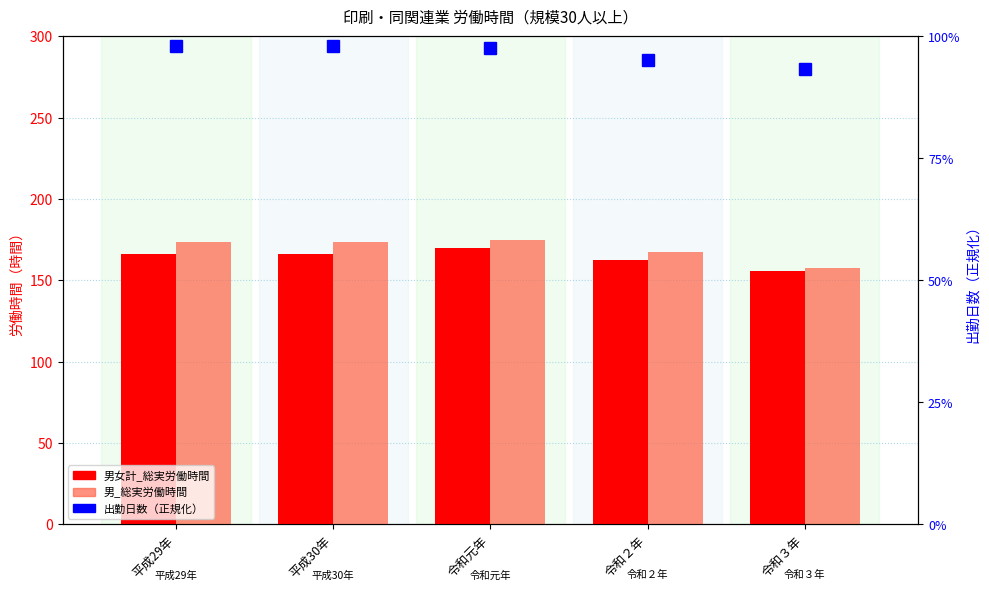

At which category is the sum across all series the highest?

令和元年